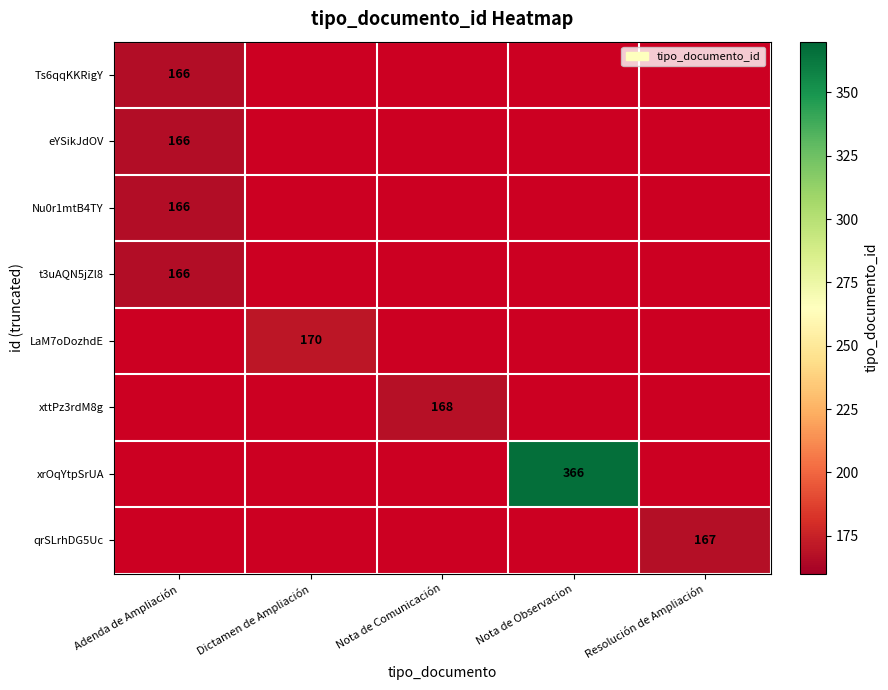

What is the minimum value shown in the chart?

166.0